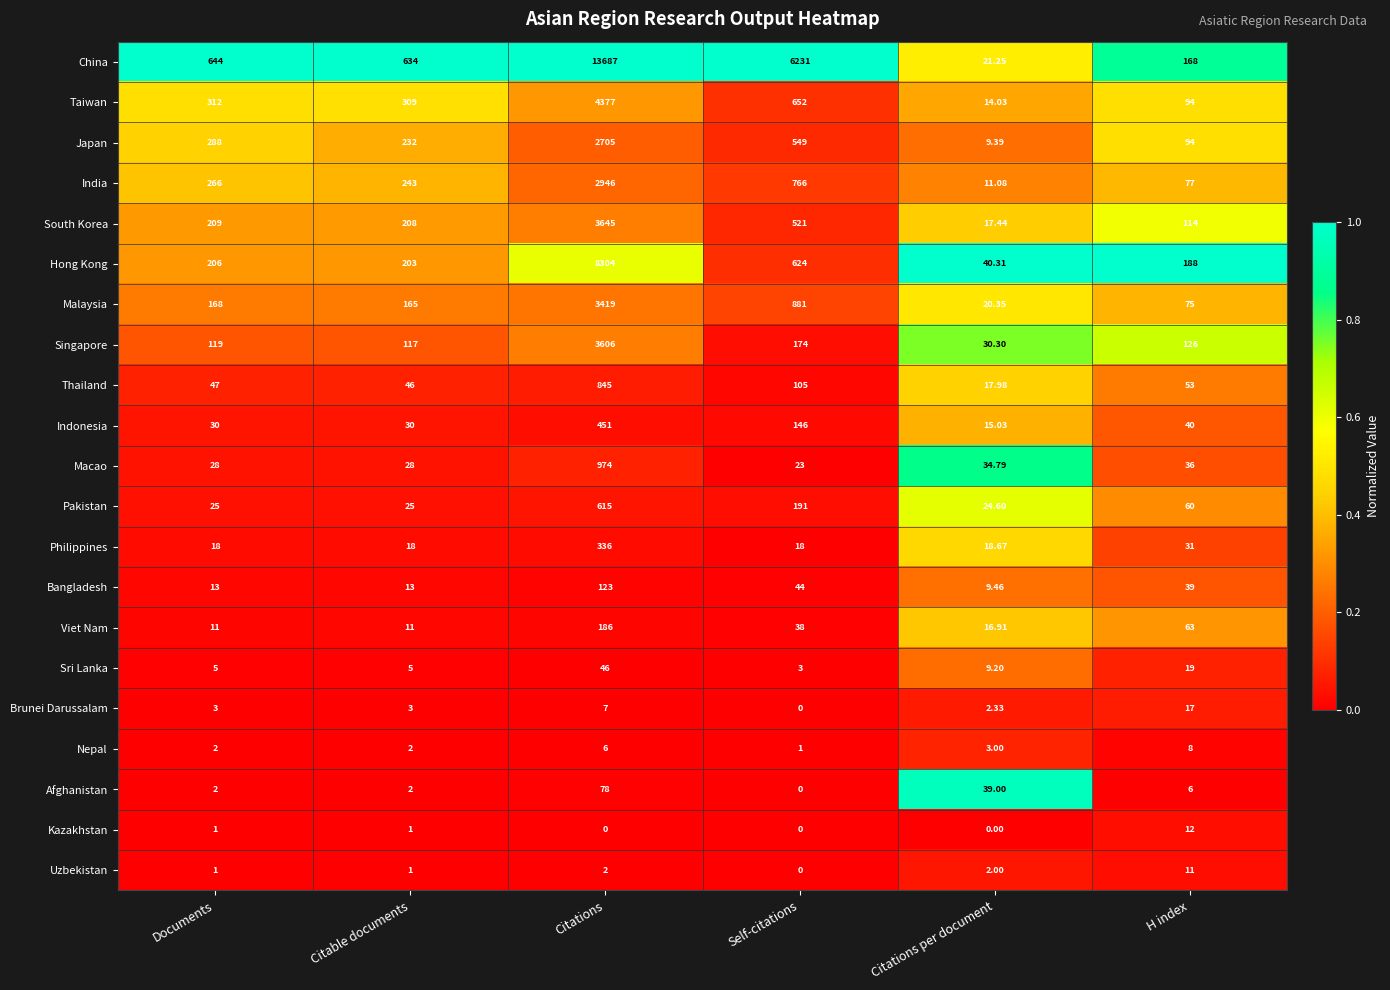

Which series has the largest range (max minus min)?

China